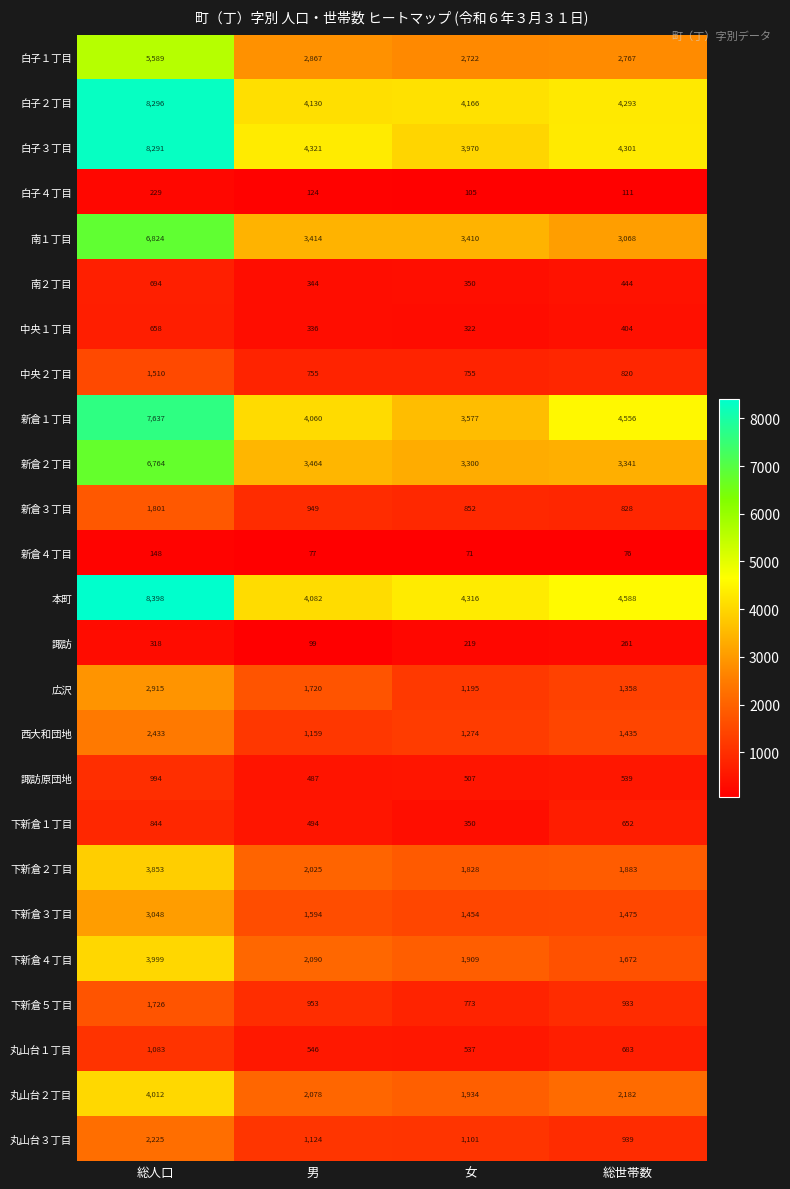

What is the average value of the 諏訪原団地 series?

632